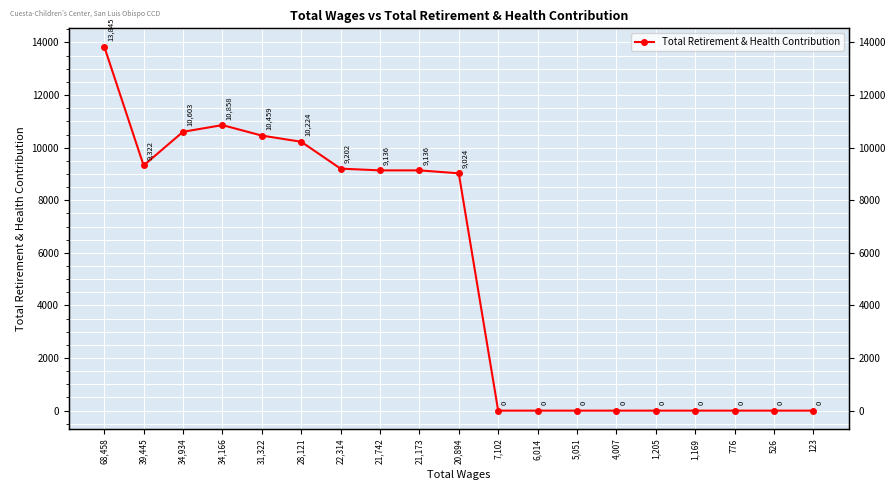

Where is the data nearest to the value 6922?

20,894